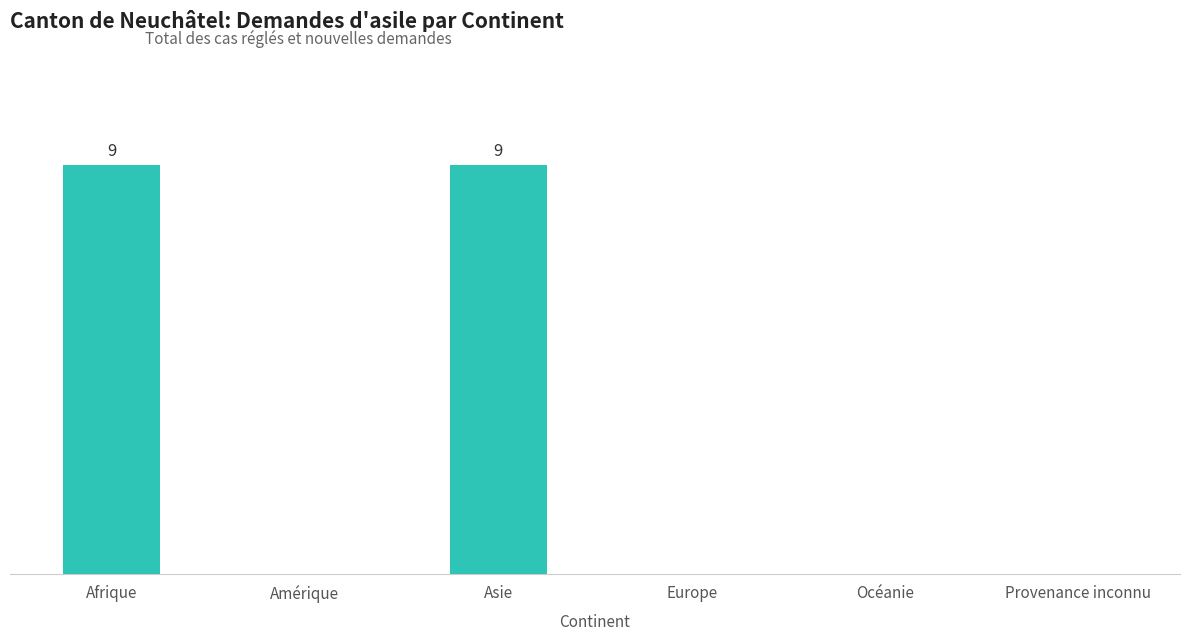

What is the label of the 6th bar from the left?

Provenance inconnu